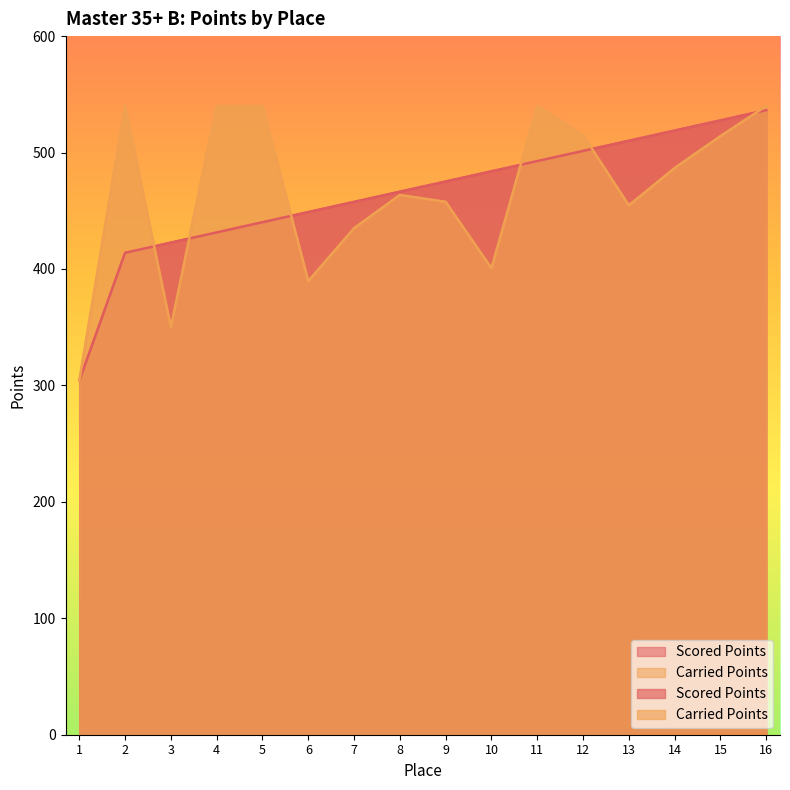

Which series ends up on top after the final intersection of Scored Points and Carried Points?

Carried Points